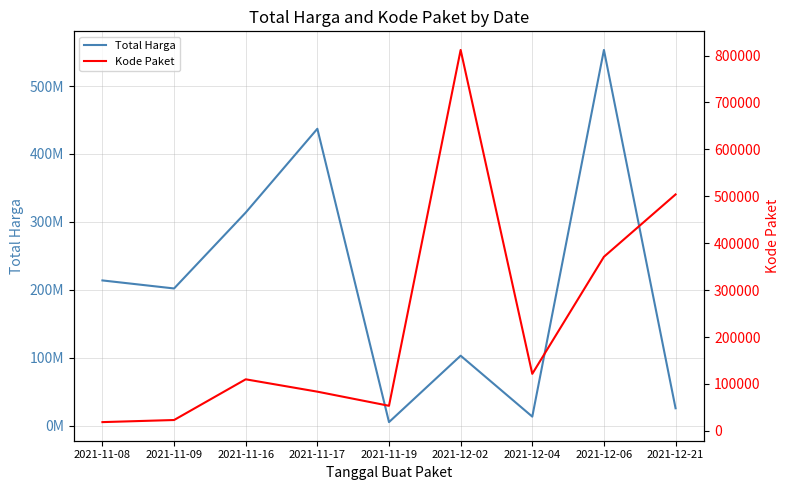

What are all the series names shown in the legend?

Total Harga, Kode Paket